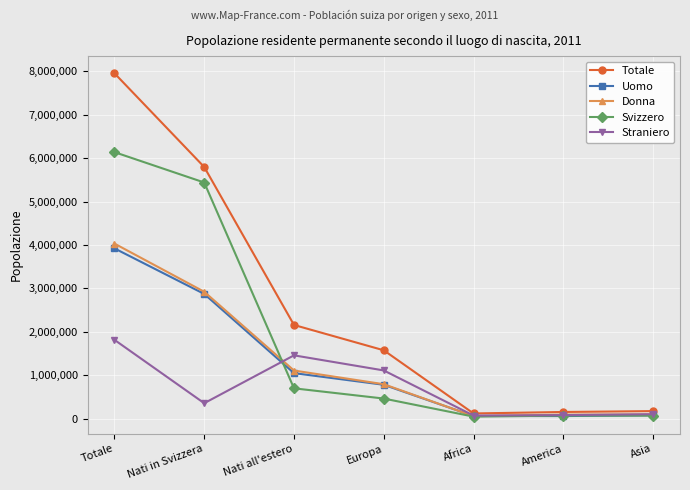

Which series has the widest spread of values?

Totale